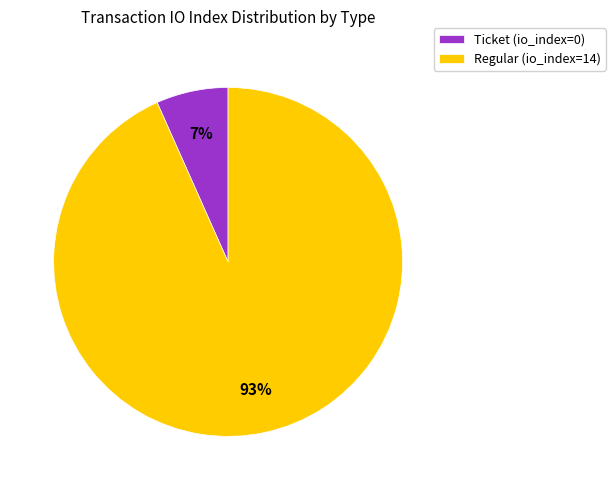

Does Regular account for over 50% of the chart?

Yes